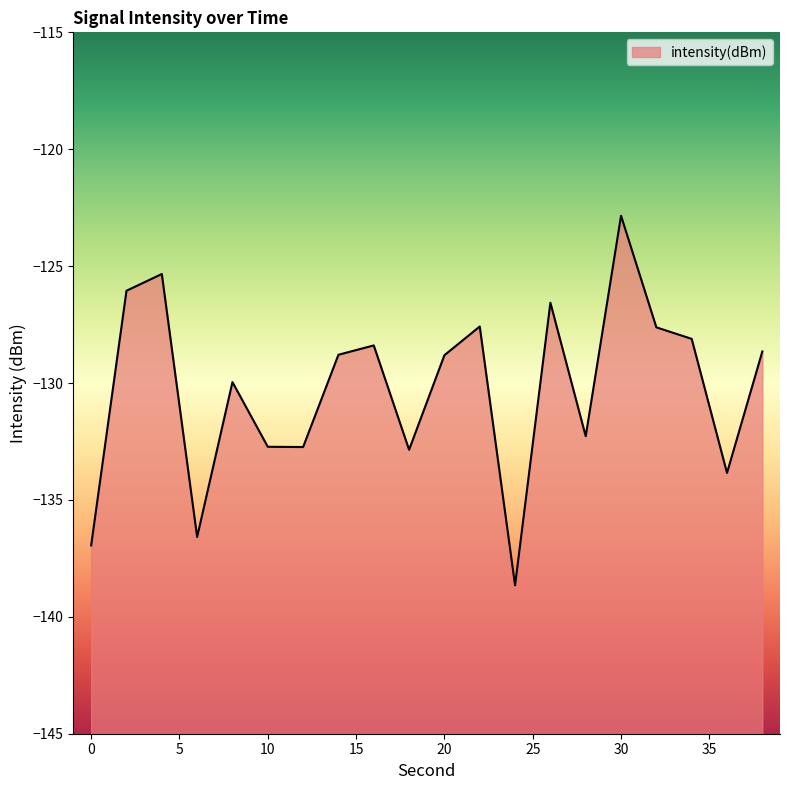

True or false: there are more than 2 points higher than both neighbors.

True